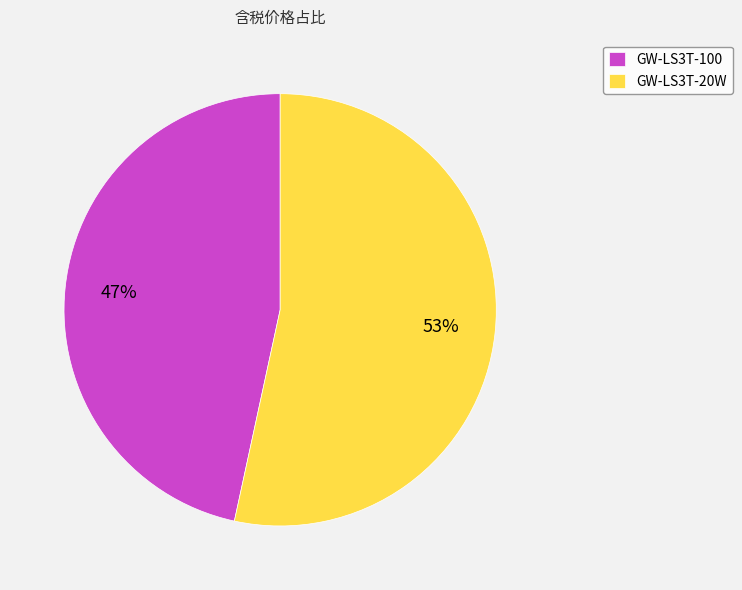

Which slice is the smallest?

GW-LS3T-100